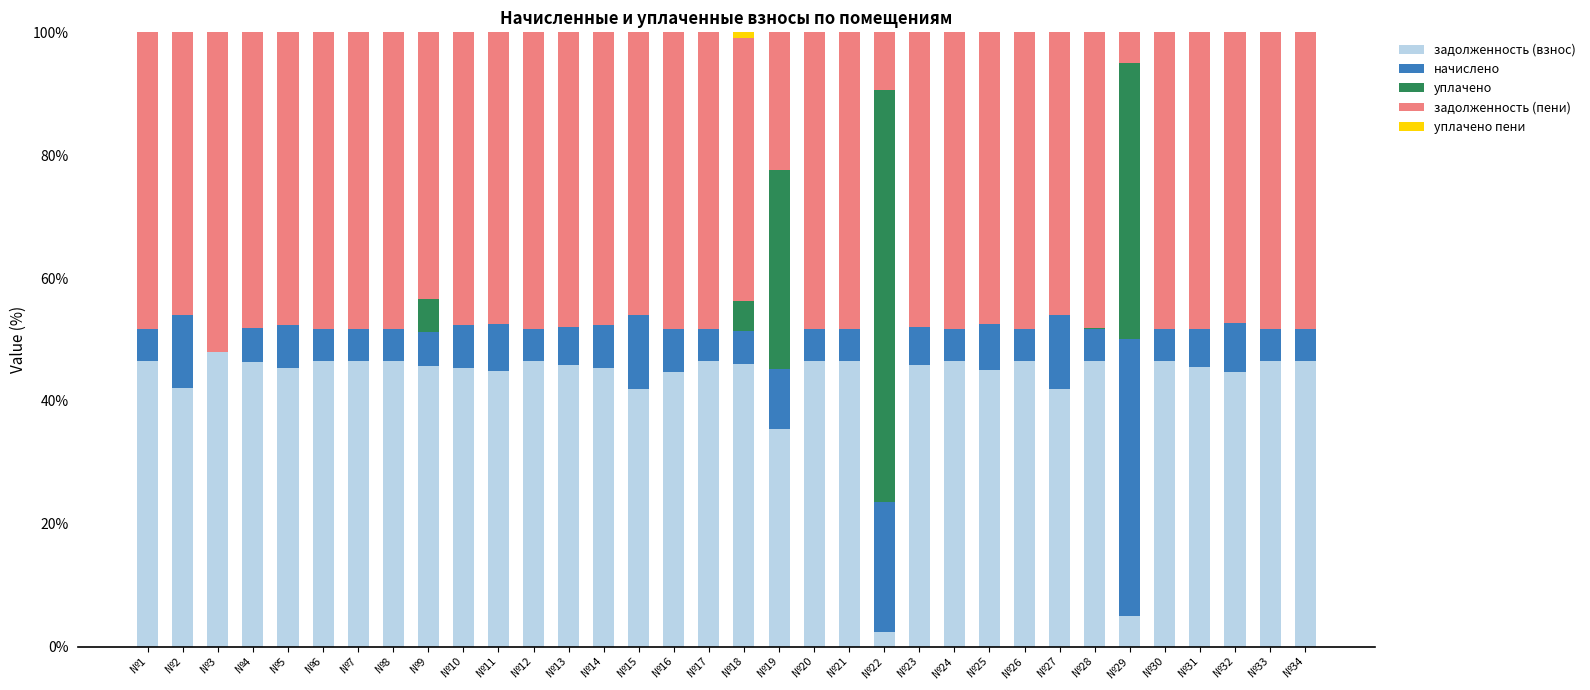

At which label is задолженность (взнос) closest to 25?

№19